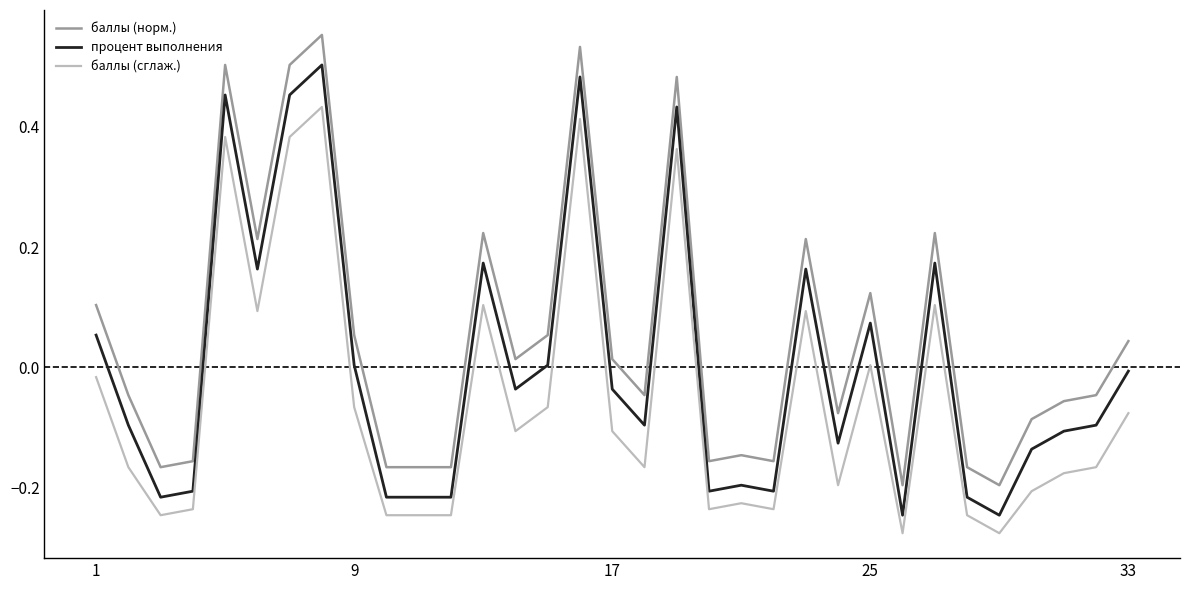

True or false: баллы (норм.) and процент выполнения cross at least once.

False